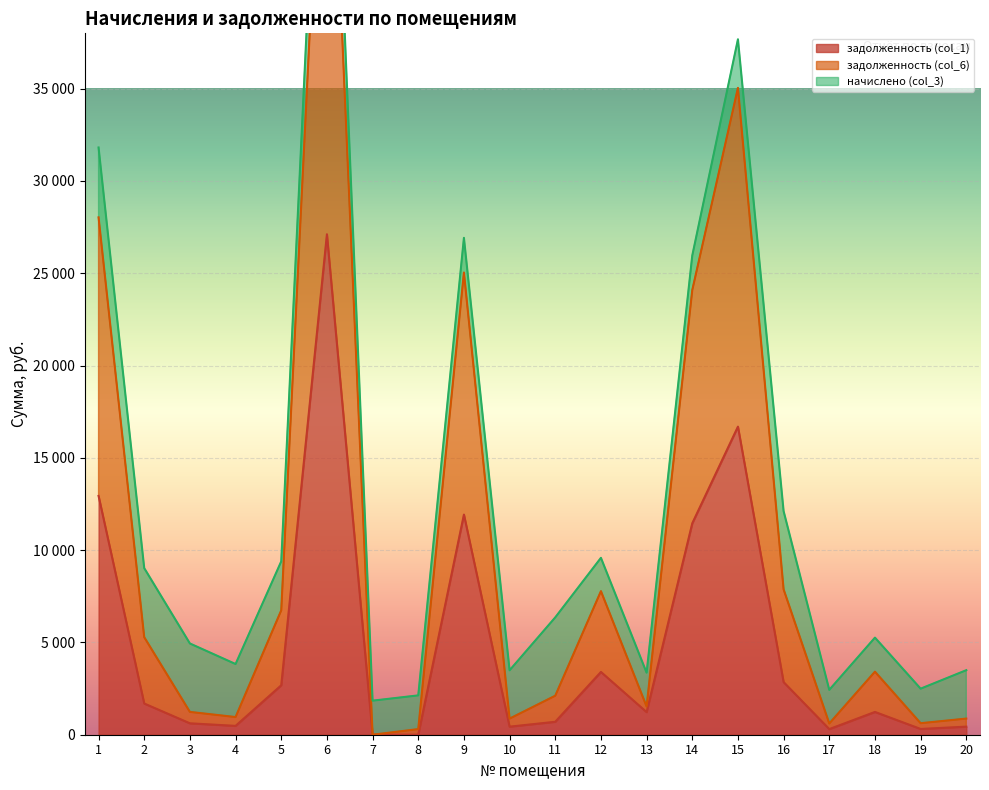

True or false: задолженность (col_1) has more than 1 points higher than both neighbors.

True